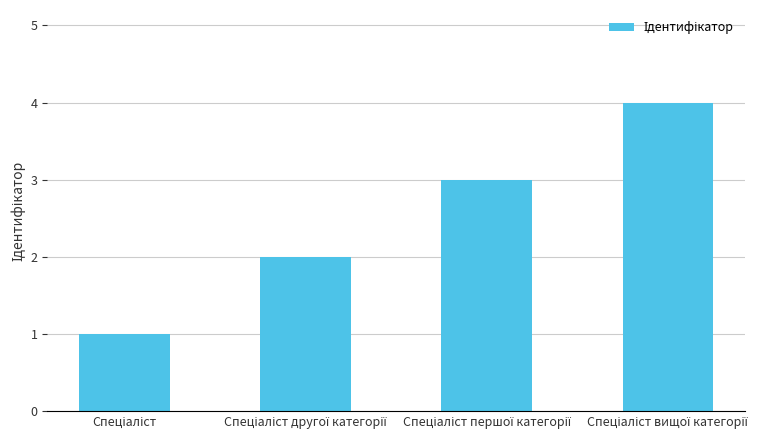

What is the sum of all values?

10